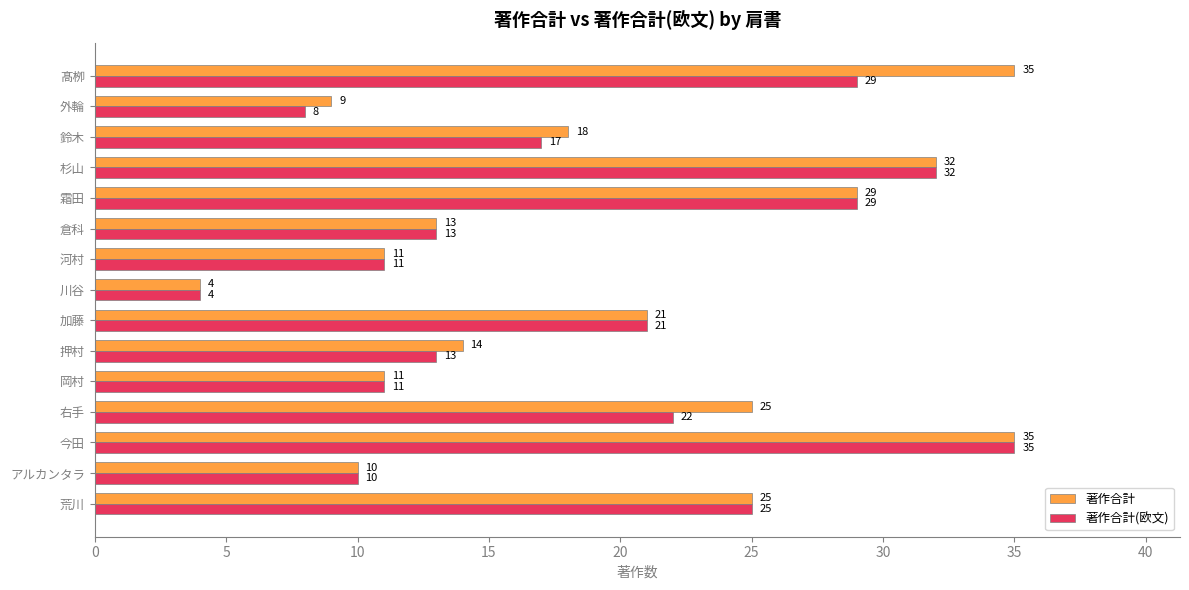

Rank the series by their average value, from lowest to highest.

著作合計(欧文), 著作合計